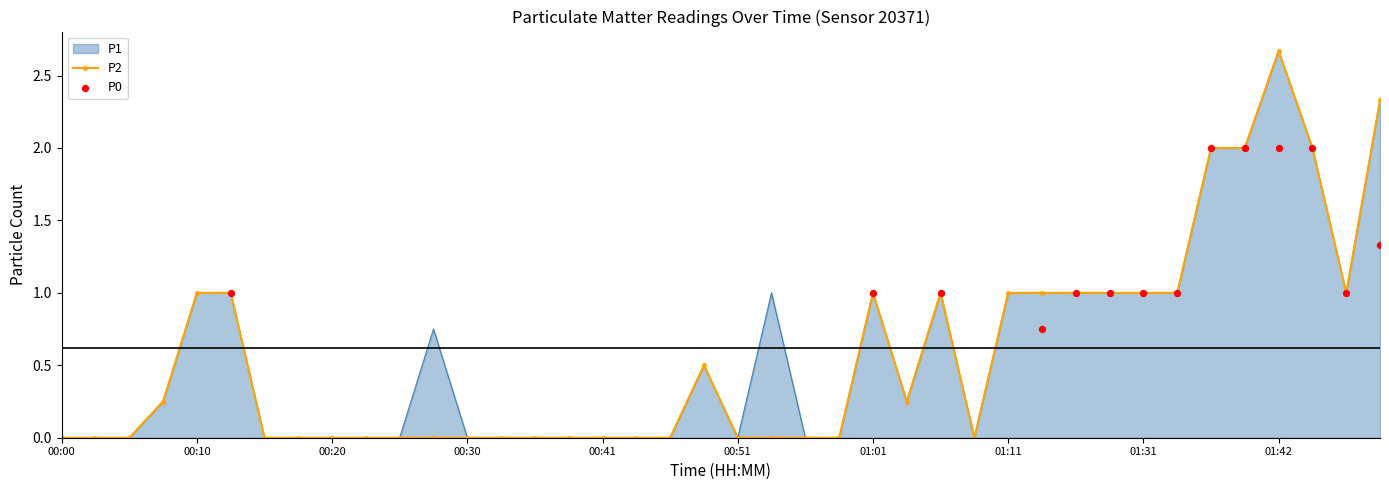

At which category is the sum across all series the highest?

01:42